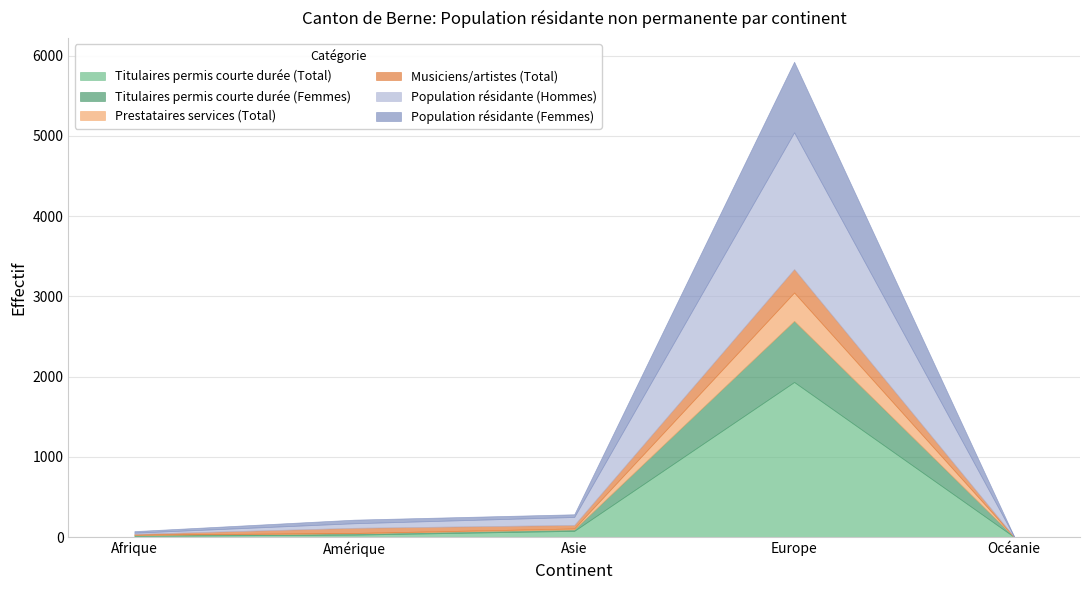

Does the chart have visible grid lines?

Yes